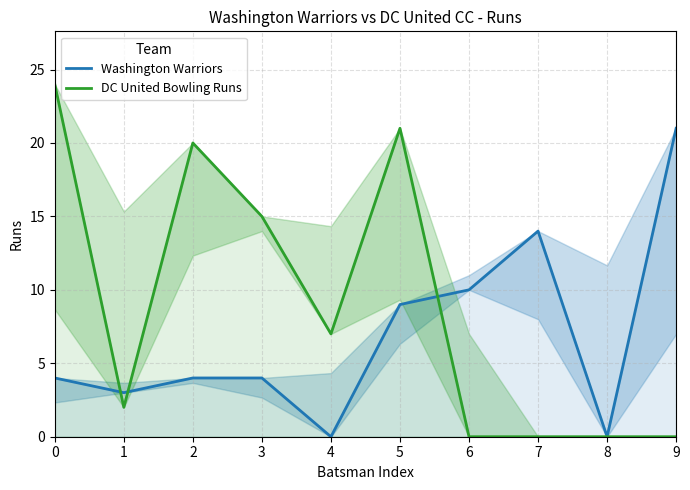

At which category is the sum across all series the highest?

5